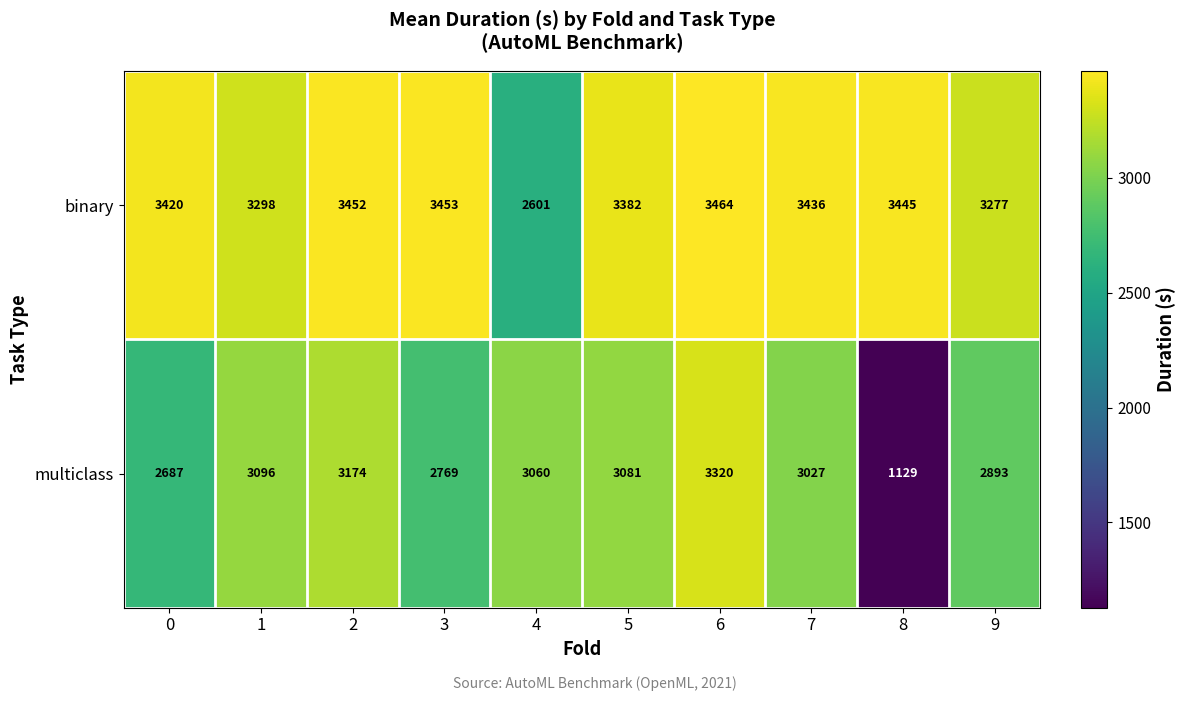

Reading right to left, transcribe all the data shown in this chart.

binary: 3277	3445	3436	3464	3382	2601	3453	3452	3298	3420
multiclass: 2893	1129	3027	3320	3081	3060	2769	3174	3096	2687